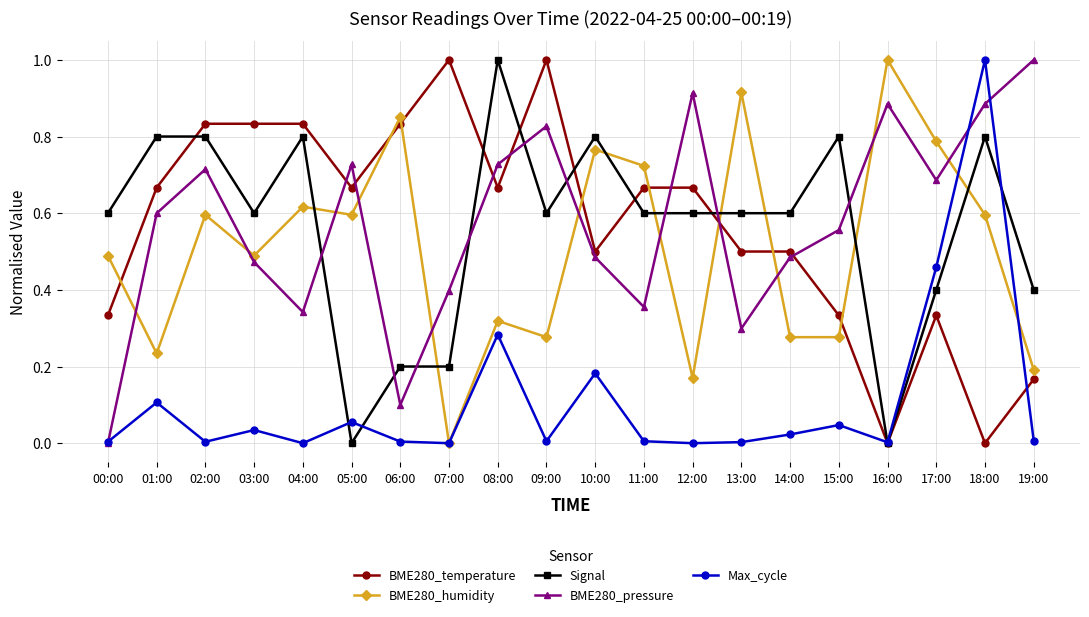

What is the sum of the BME280_pressure values at 11:00 and 18:00?

1.2